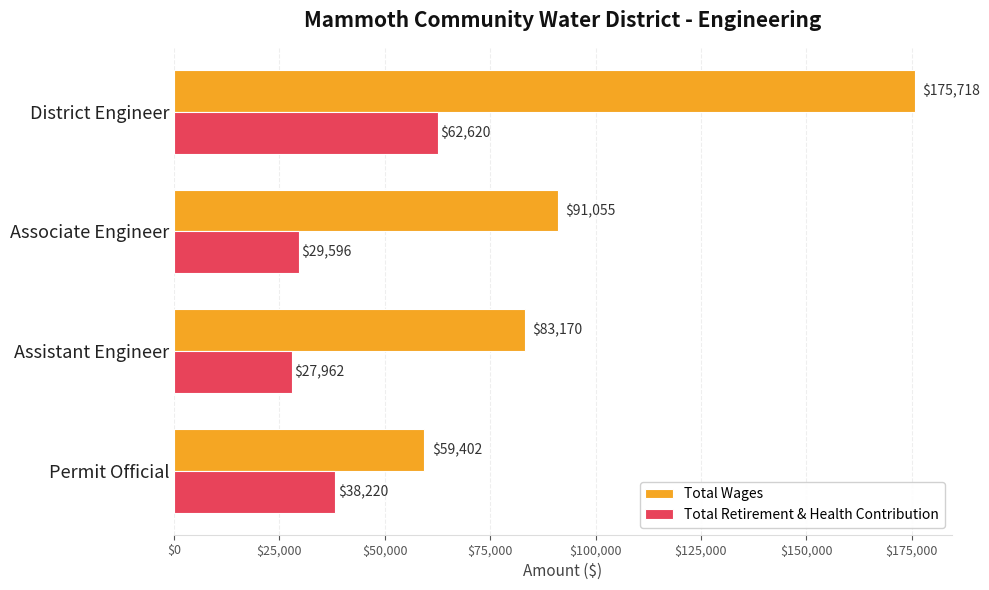

At which label is Total Wages closest to 117560?

Associate Engineer